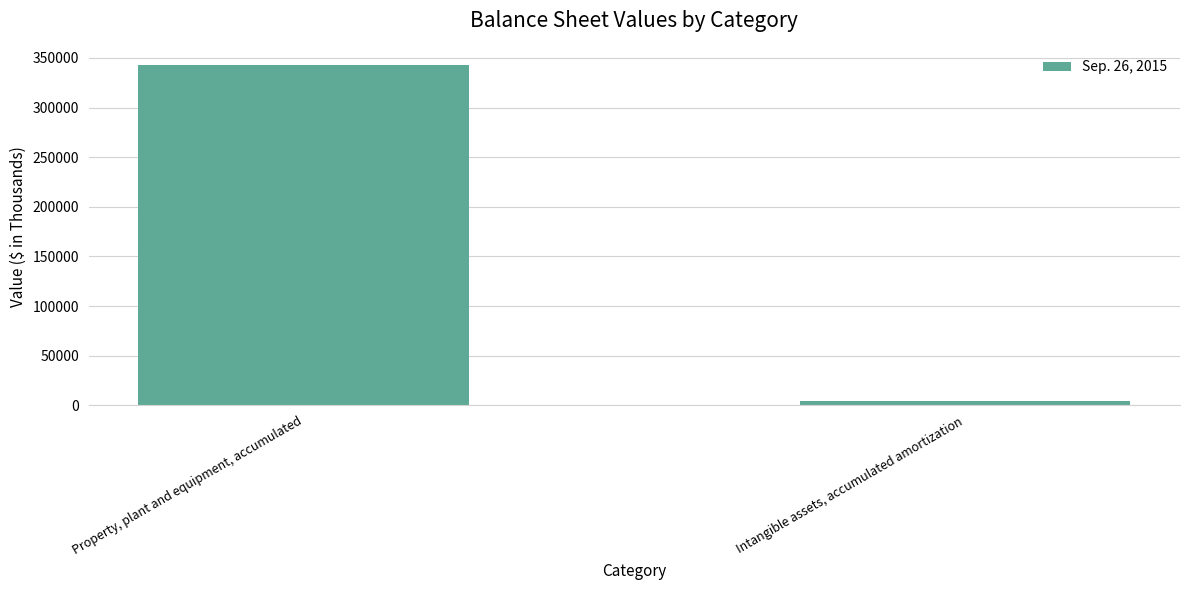

What is the difference between the maximum and minimum values?

338236